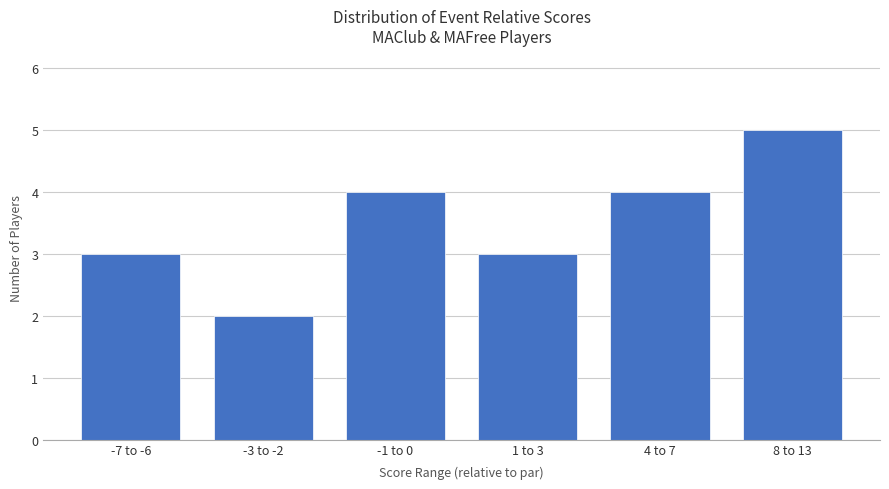

The chart shows a value of 4 at 4 to 7. True or false?

True